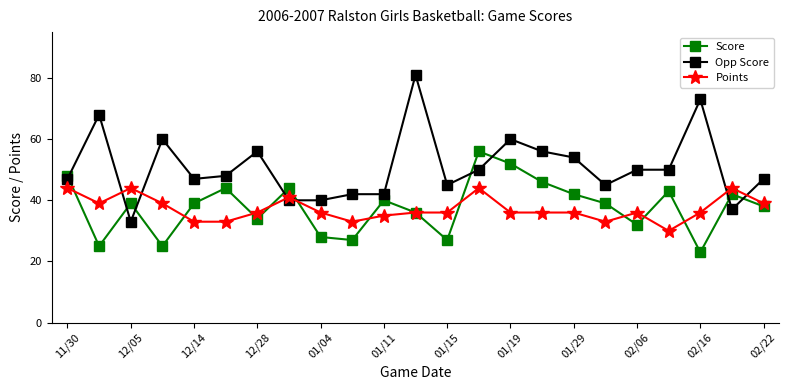

Which series has the largest total across all categories?

Opp Score